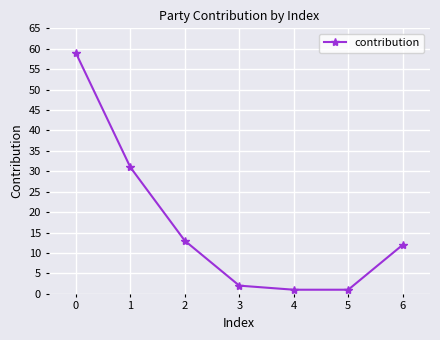

How many data points are less than 12?

3